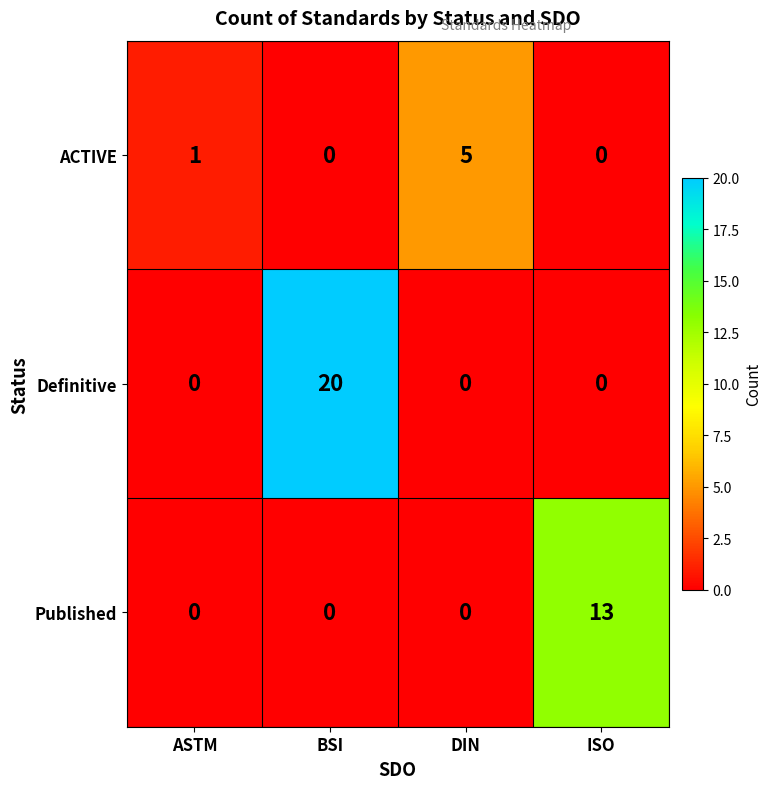

What is the average value of the Definitive series?

5